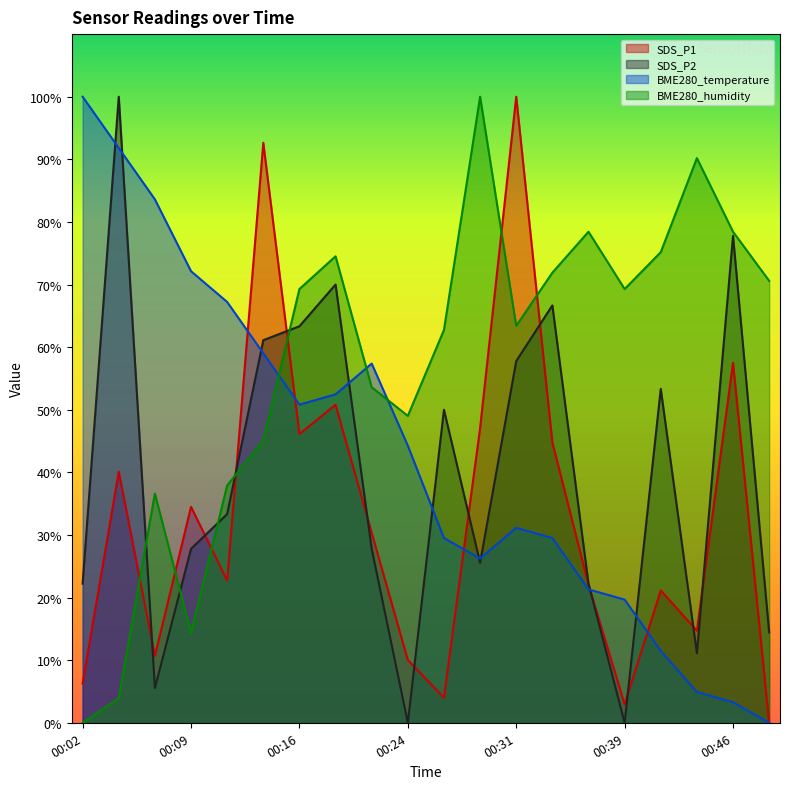

How many positive values does the BME280_temperature series have?

19